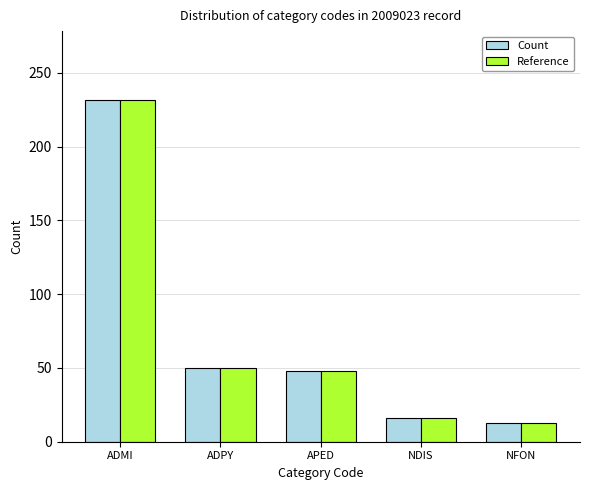

Which category has the highest value across all series?

ADMI